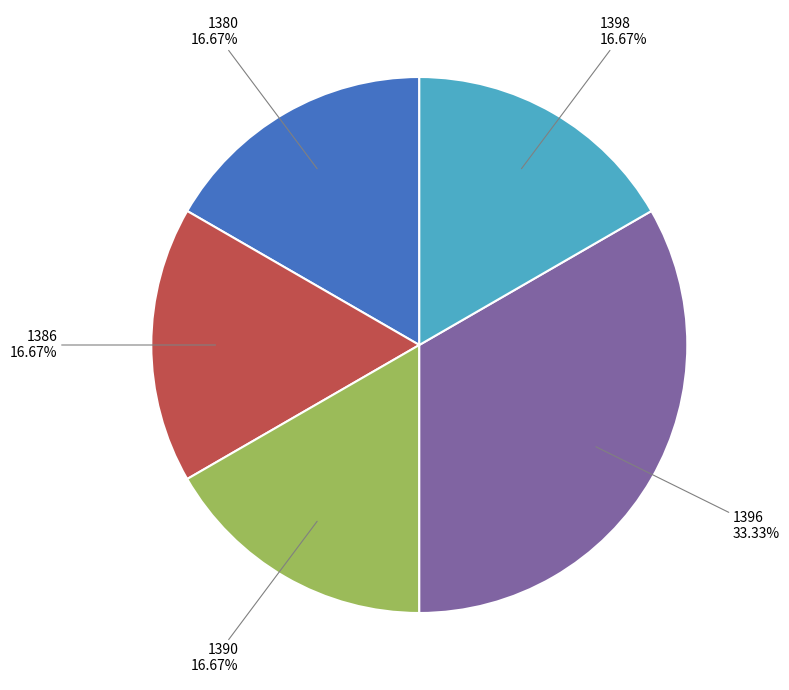

Is there any slice that represents more than half of the pie?

No